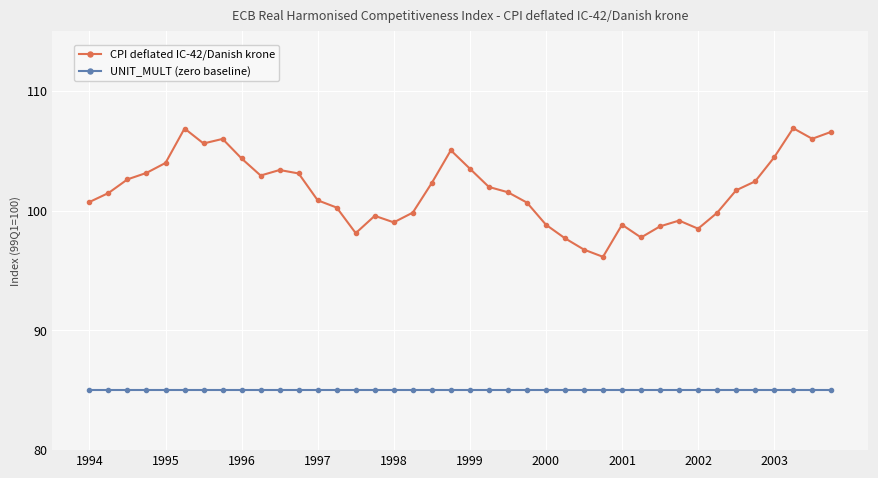

What is the average value of the UNIT_MULT (zero baseline) series?

85.0